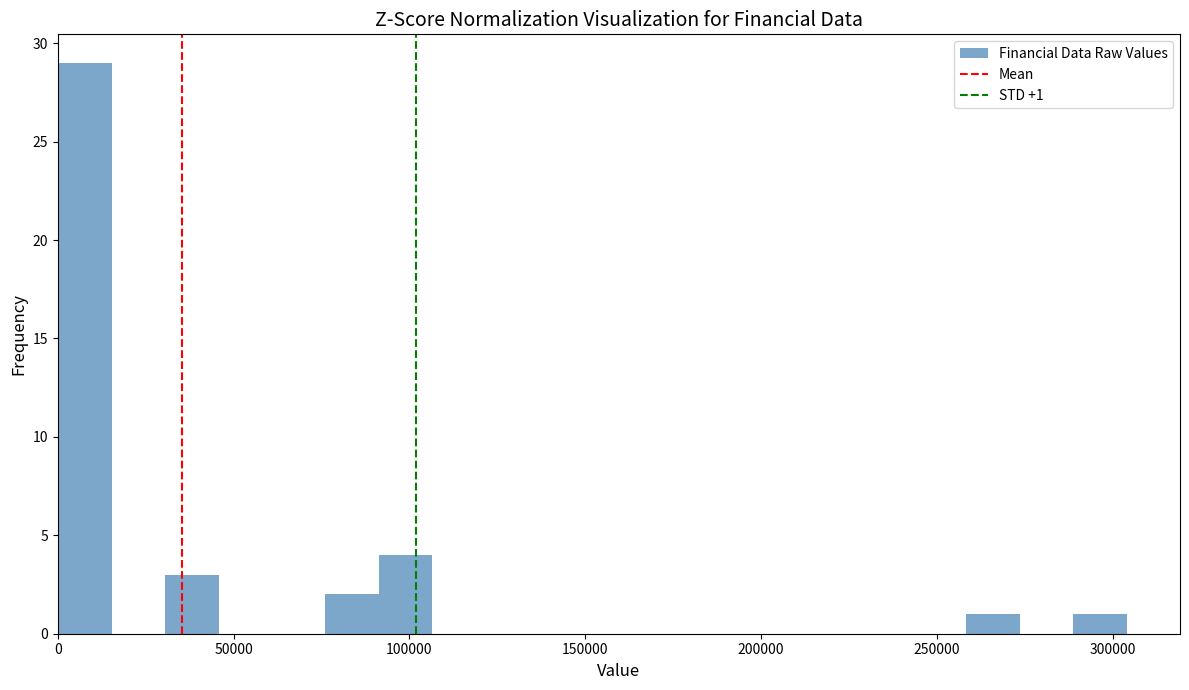

Around what value on the x-axis is the tallest bar? Give the approximate position of its centre, as read against the axis.

10000